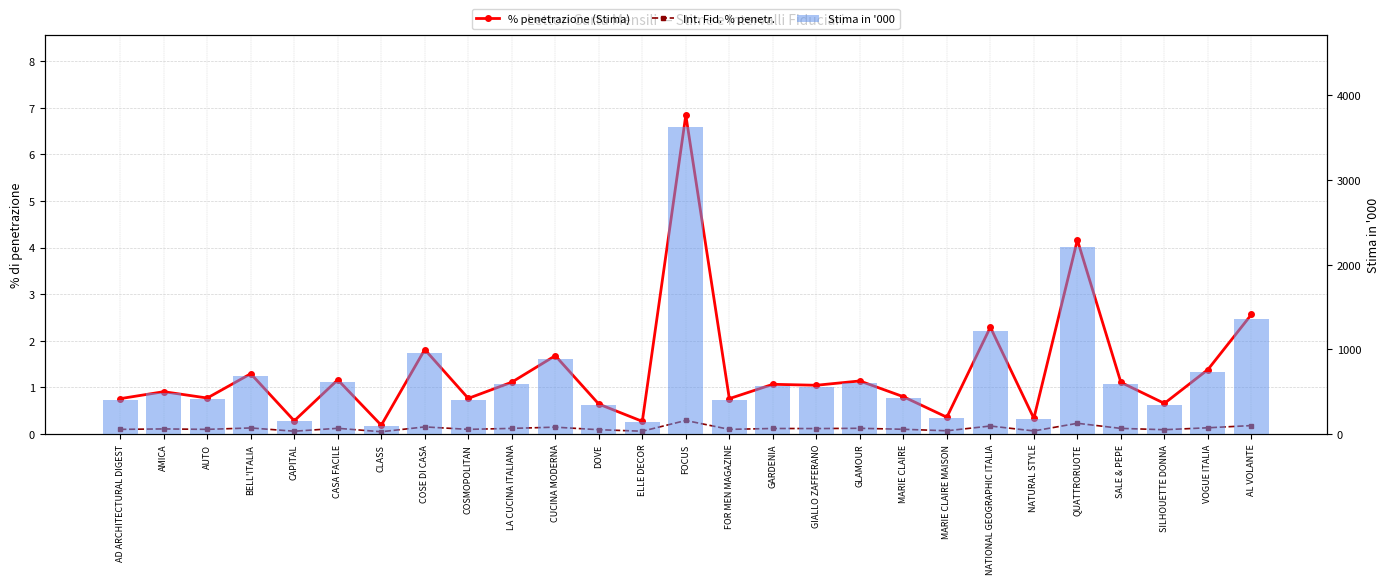

At how many categories does at least one series exceed 3516?

1